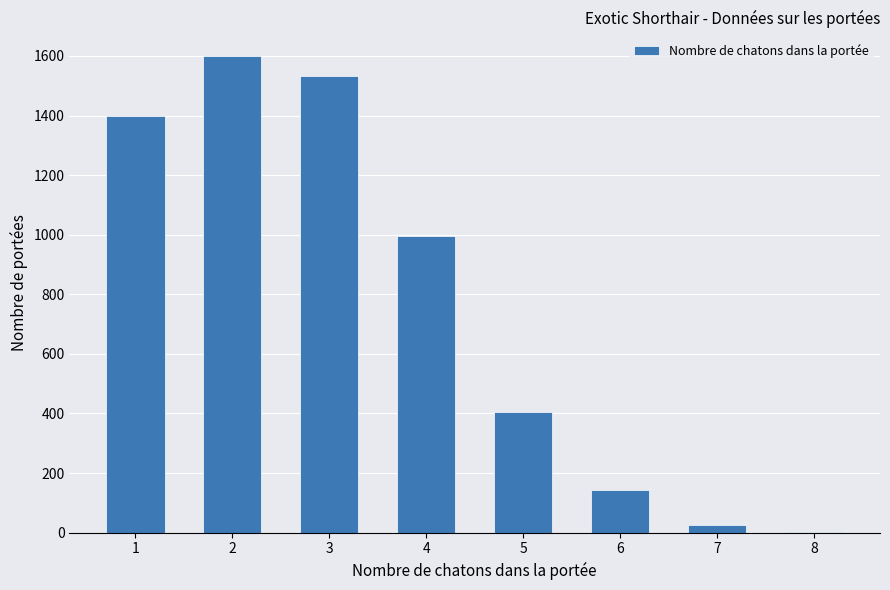

At which label is the value closest to 801?

4